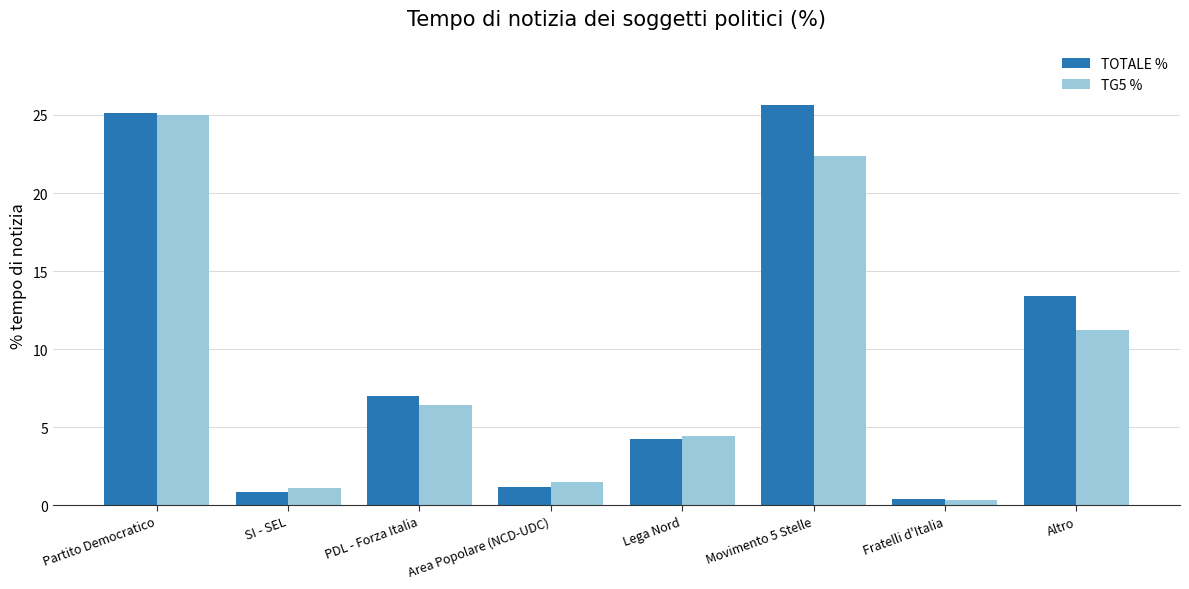

Reading left to right, what are all the values shown in this chart?

TOTALE %: 25.2	0.8	7.0	1.2	4.2	25.7	0.4	13.4
TG5 %: 25.0	1.1	6.4	1.5	4.4	22.4	0.3	11.2